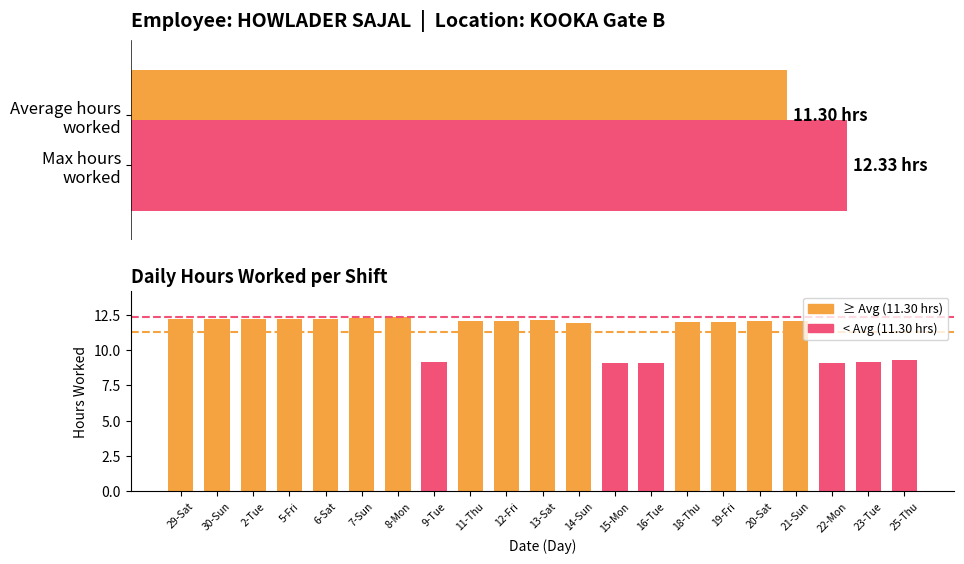

Reading left to right, extract all data points from this chart.

12.2	12.2	12.2	12.2	12.2	12.3	12.3	9.2	12.1	12.1	12.1	12.0	9.1	9.1	12.0	12.0	12.1	12.1	9.1	9.1	9.3